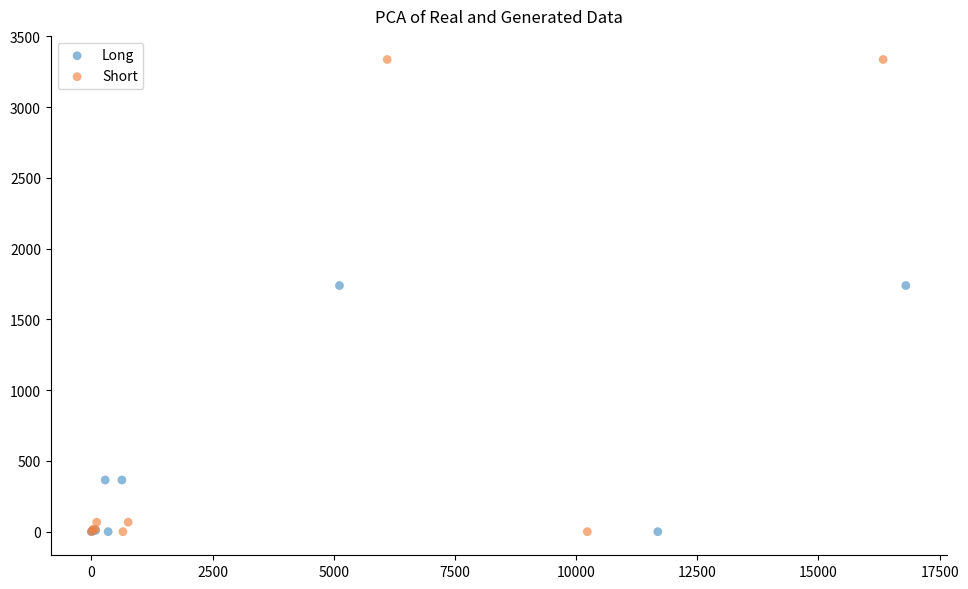

What are all the series names shown in the legend?

Long, Short